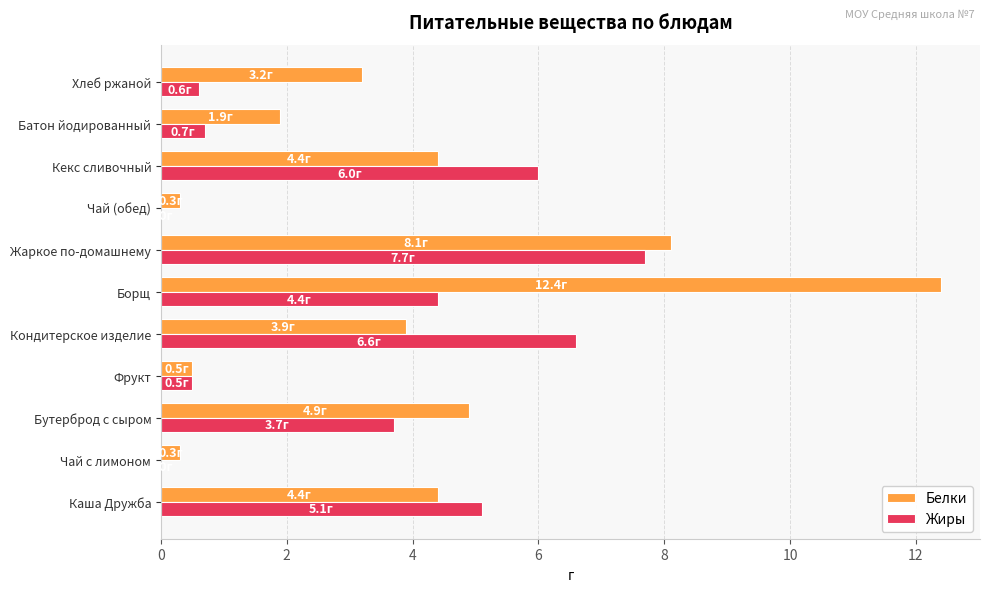

True or false: Белки has a value of 0.3 at Чай (обед).

True